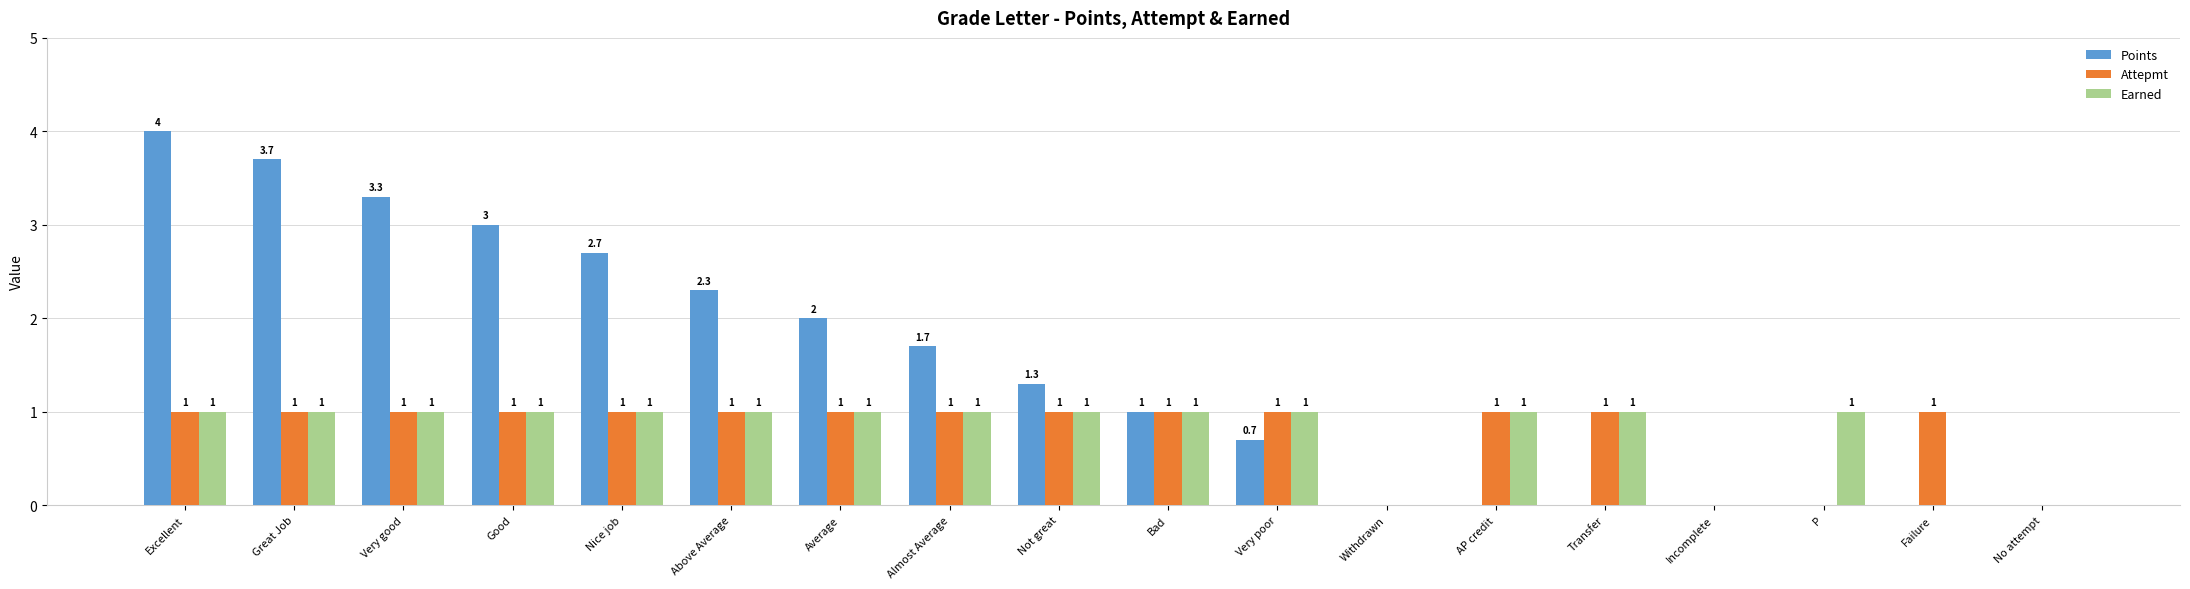

Is the value of Earned at Good greater than the value of Attepmt at Withdrawn?

Yes